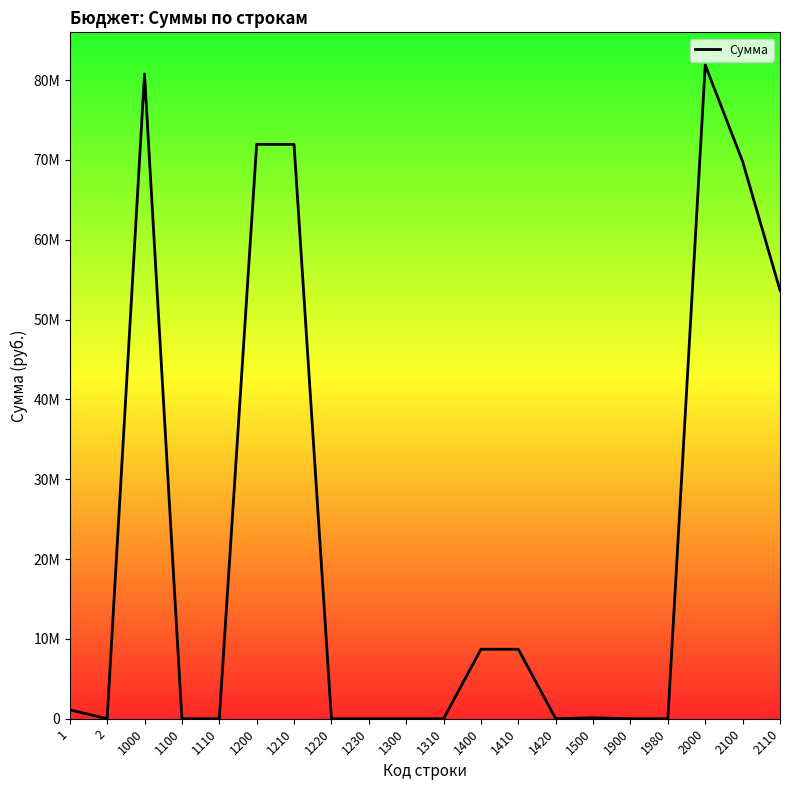

At which category does the chart reach its peak across all series?

2000